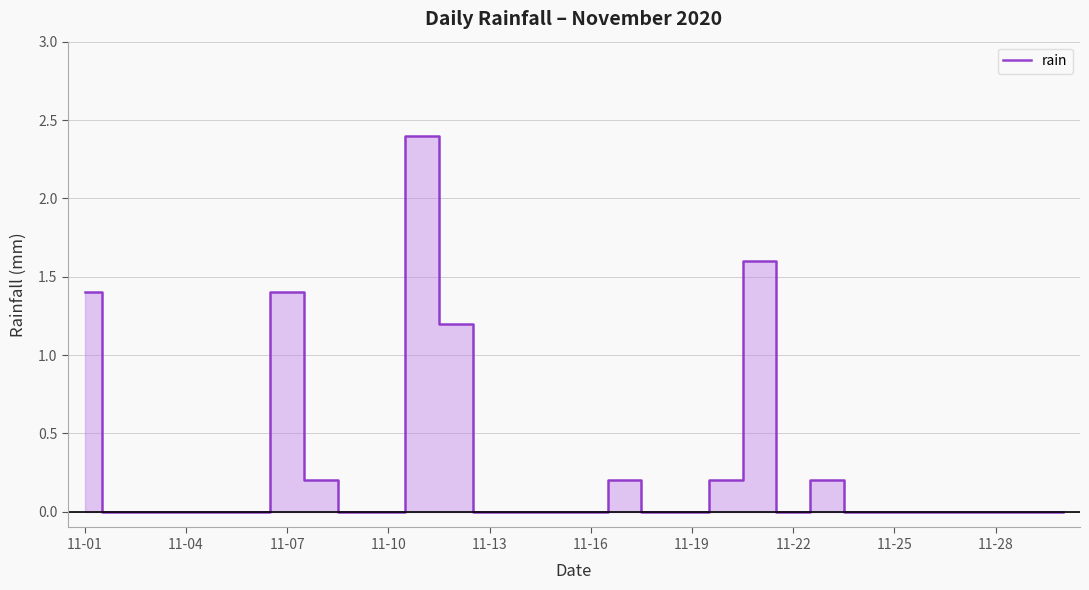

How many series are shown in this chart?

1